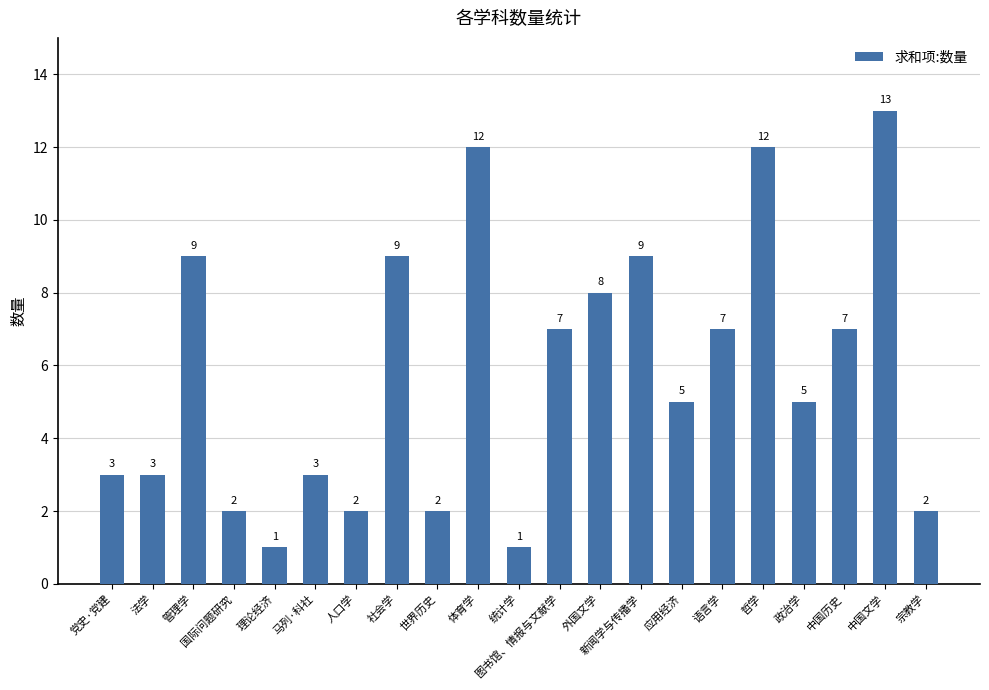

What is the average value?

6